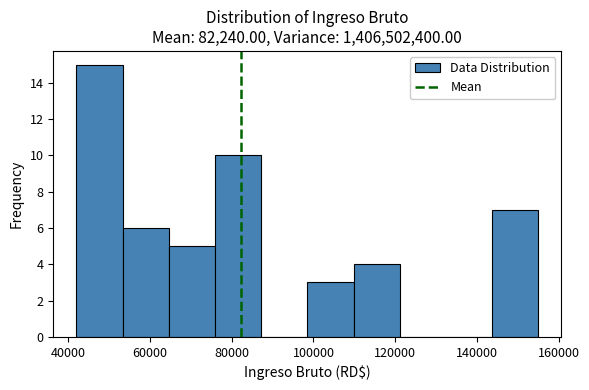

Which range on the x-axis has the tallest bar?

42000 to 54000